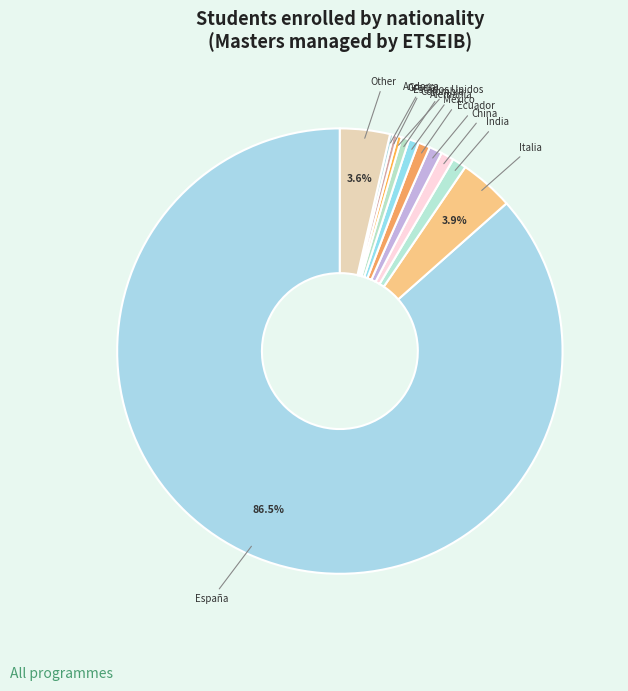

Which slice is the largest?

España